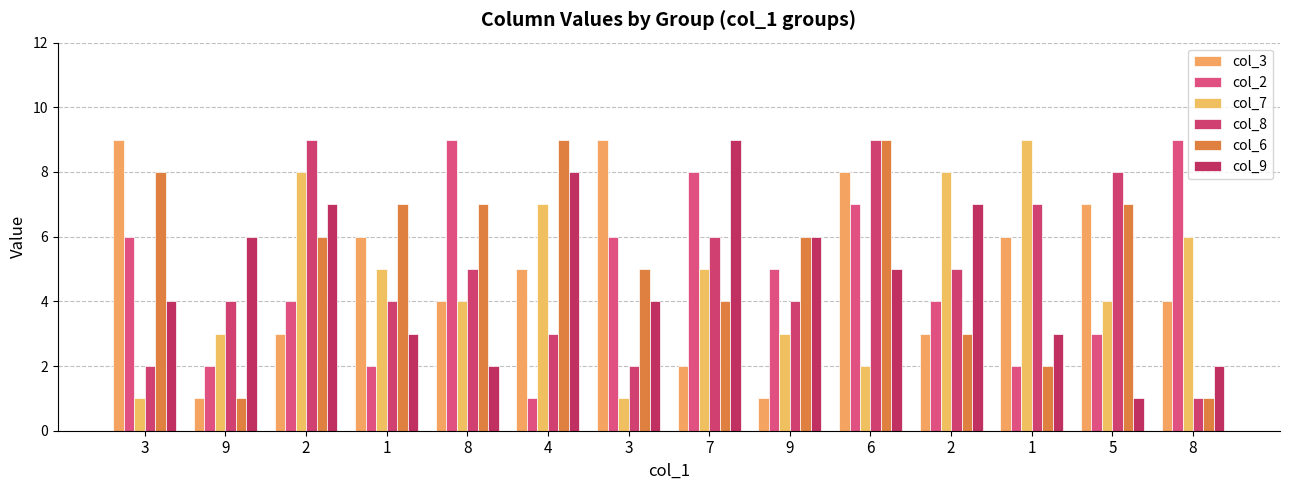

Count the number of categories in the chart.

14